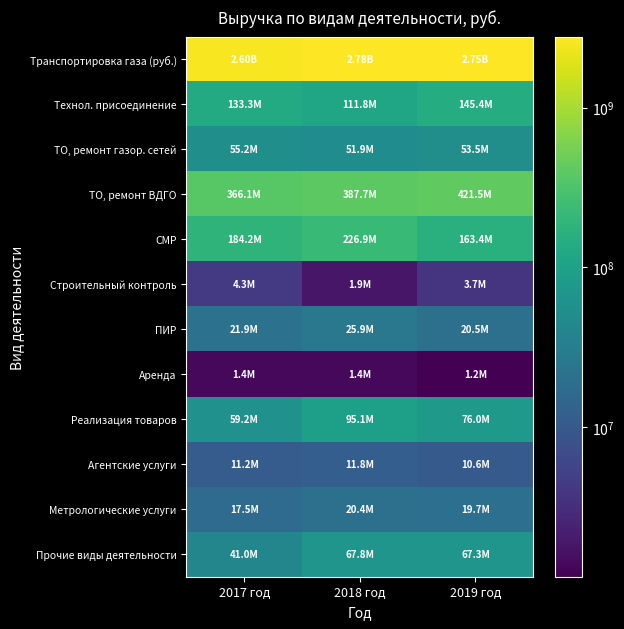

Which series has the largest total across all categories?

Транспортировка газа (руб.)